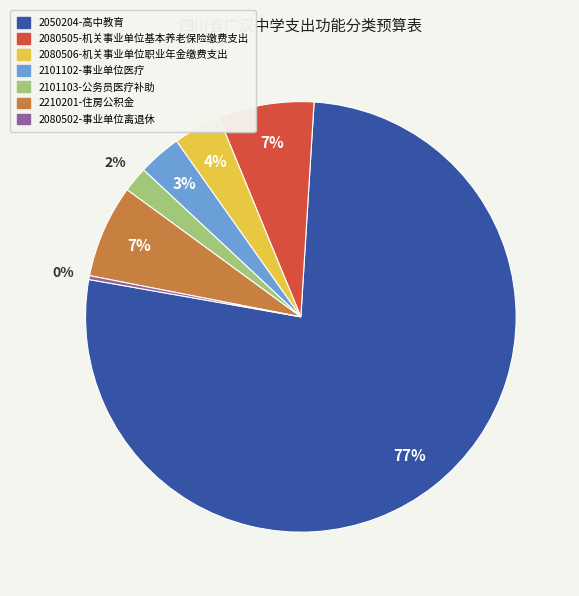

Combined, do 2210201-住房公积金 and 2080505-机关事业单位基本养老保险缴费支出 account for over 50%?

No